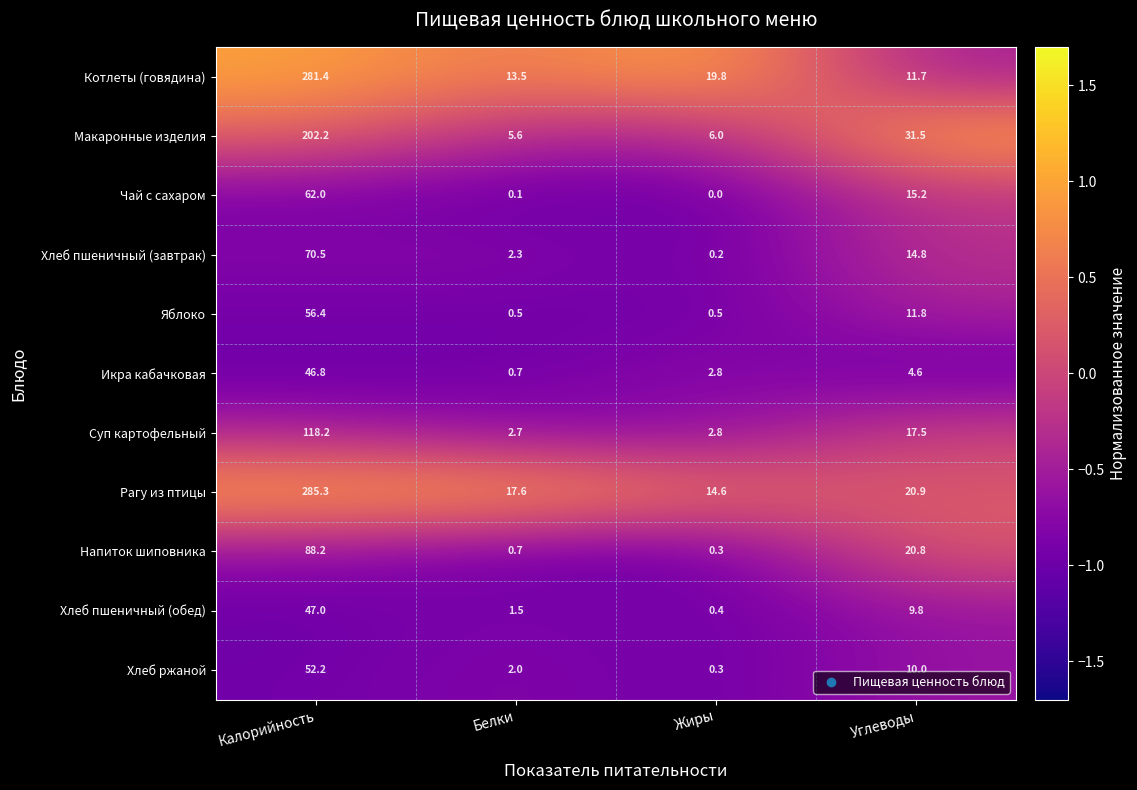

Rank the categories by Хлеб пшеничный (завтрак) value from lowest to highest.

Жиры, Белки, Углеводы, Калорийность